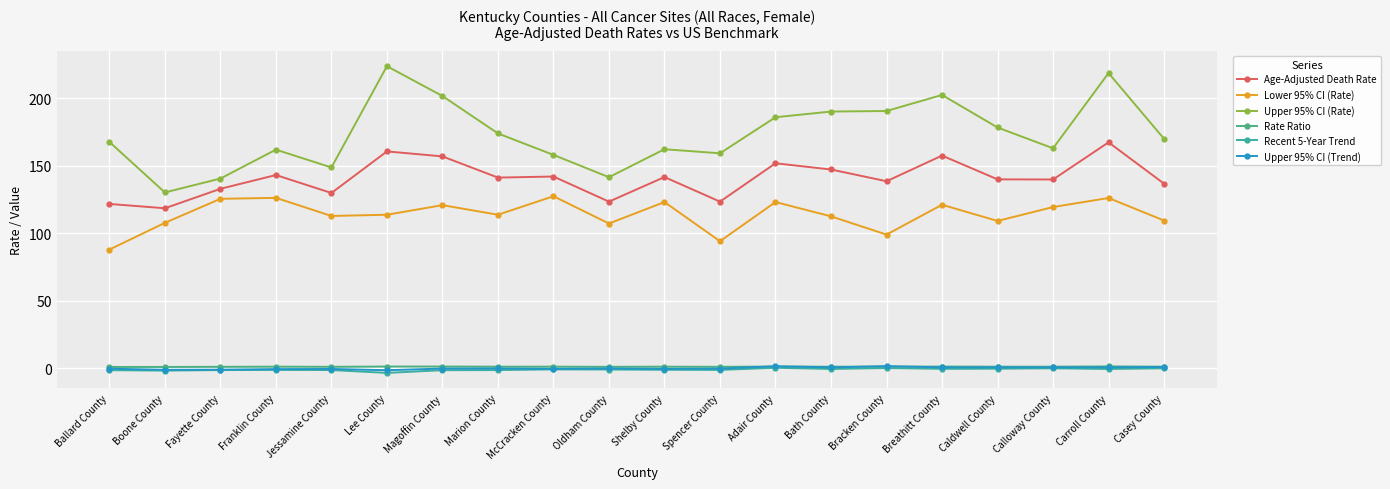

How many lines are shown in the chart?

6